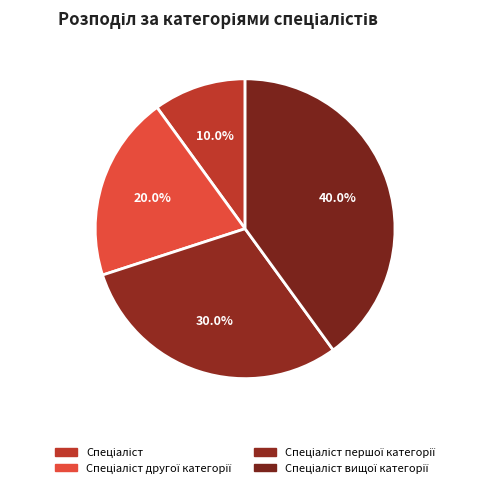

Is it true that Спеціаліст другої категорії is 20% of the pie?

True